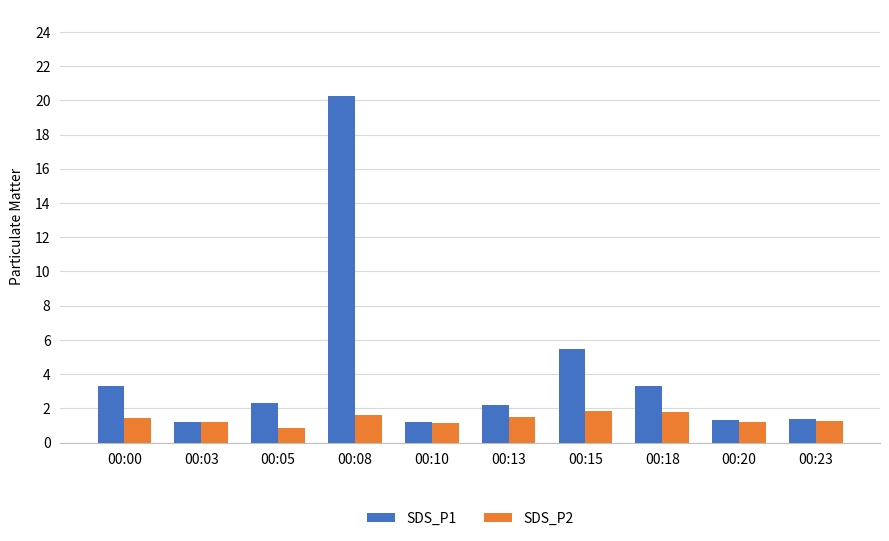

What is the total value across all series at 00:03?

2.4